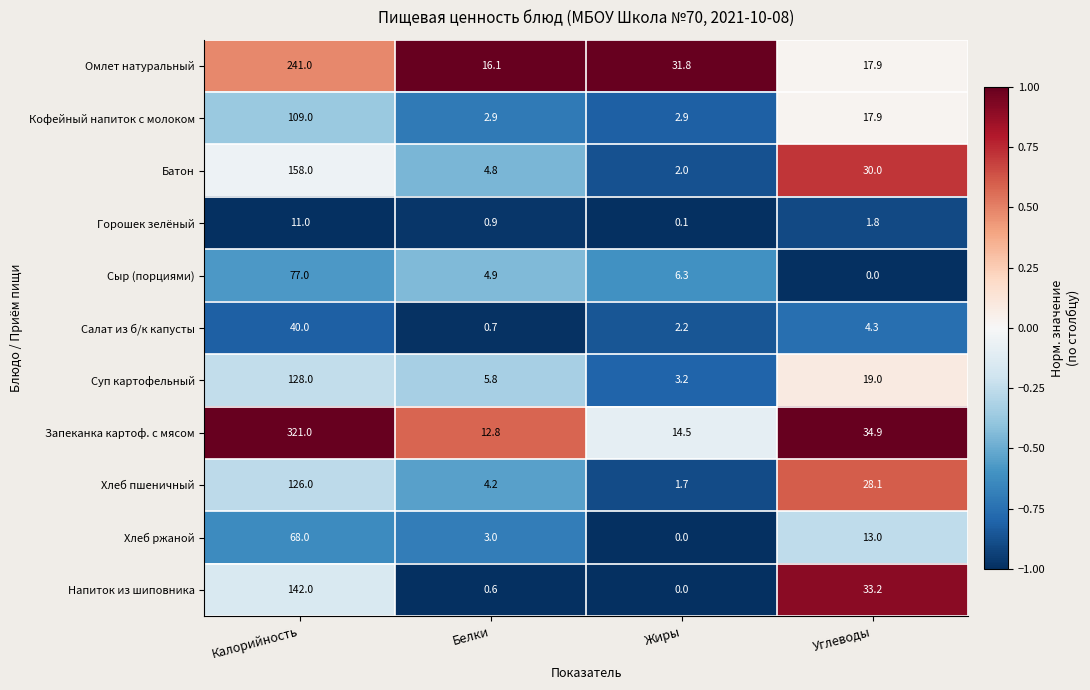

How many data points does each series have?

4